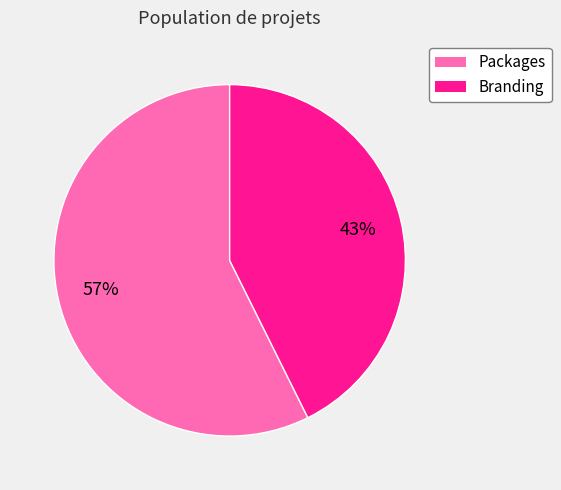

To the nearest percent, what is the average slice percentage?

50%